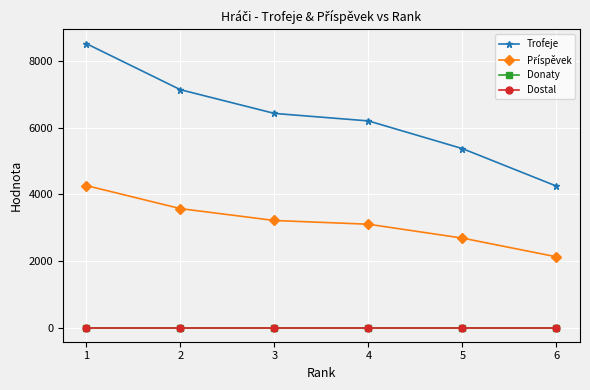

Does the chart have visible grid lines?

Yes